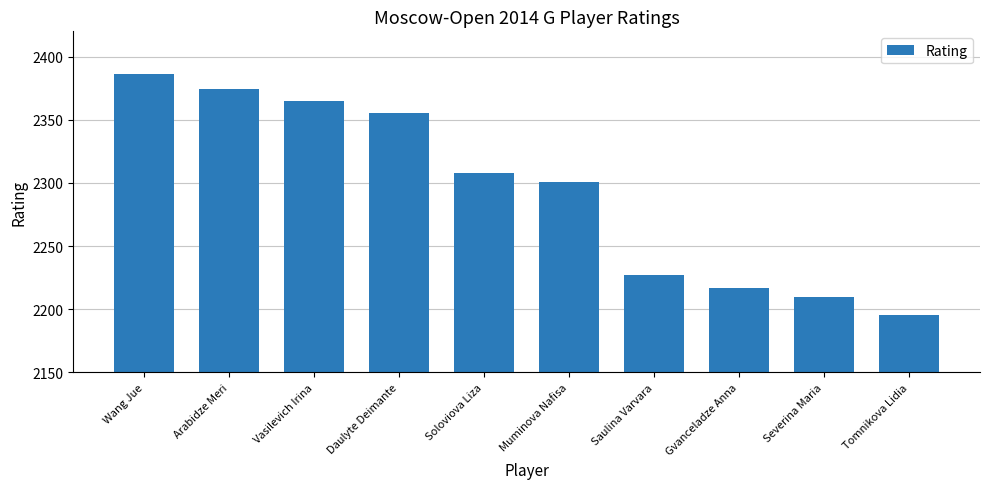

List the labels in order of value, largest first.

Wang Jue, Arabidze Meri, Vasilevich Irina, Daulyte Deimante, Soloviova Liza, Muminova Nafisa, Saulina Varvara, Gvanceladze Anna, Severina Maria, Tomnikova Lidia